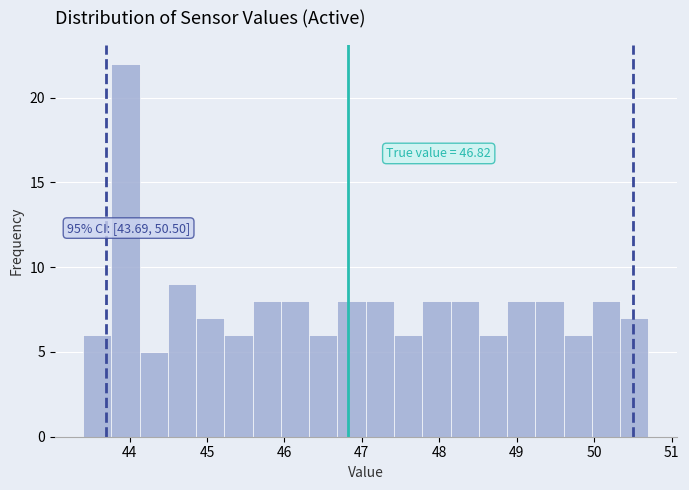

Around what value on the x-axis is the tallest bar? Give the approximate position of its centre, as read against the axis.

43.9